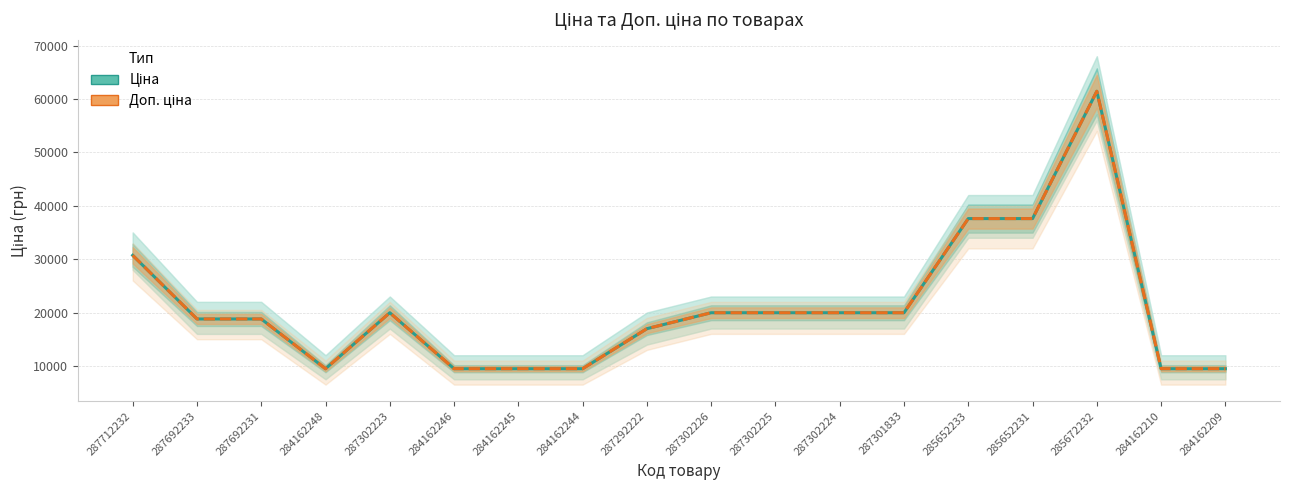

What is the difference between the Доп. ціна values at 284162246 and 287302224?

10484.1